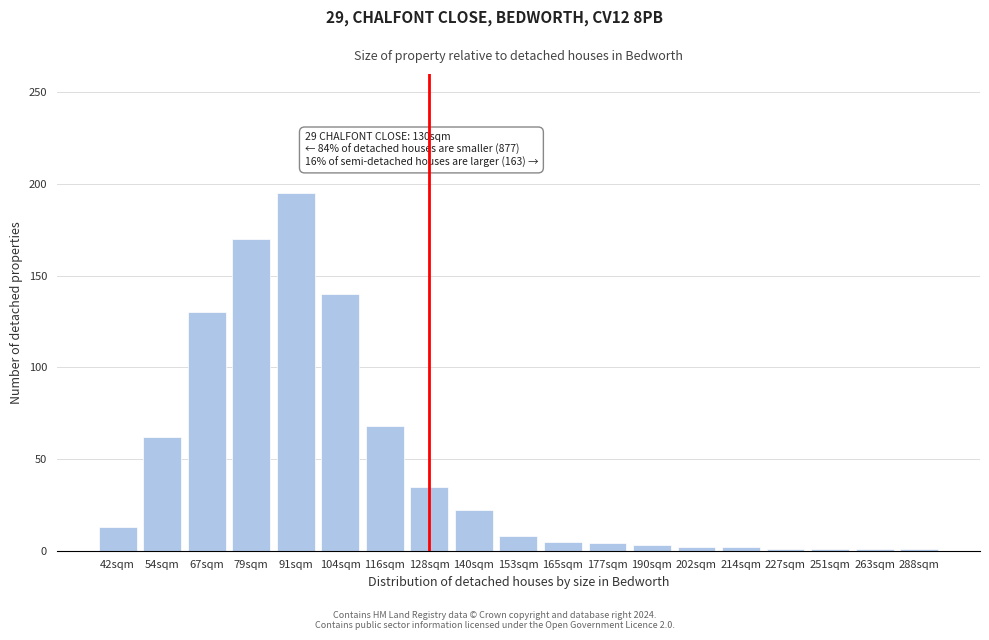

The chart shows a value of 130 at 67sqm. True or false?

True